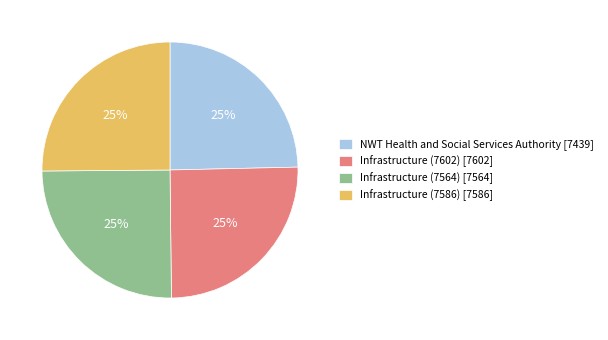

Is it true that Infrastructure (7564) is 25% of the pie?

True